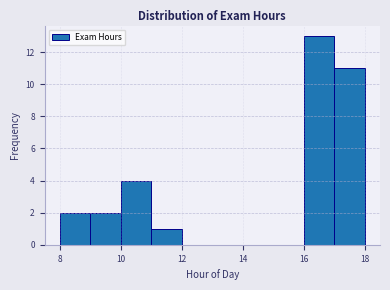

Which range on the x-axis has the tallest bar?

16 to 17